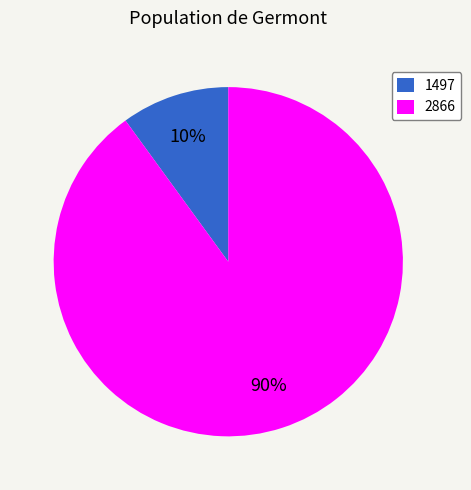

What percentage is the 2866 slice, to the nearest percent?

90%